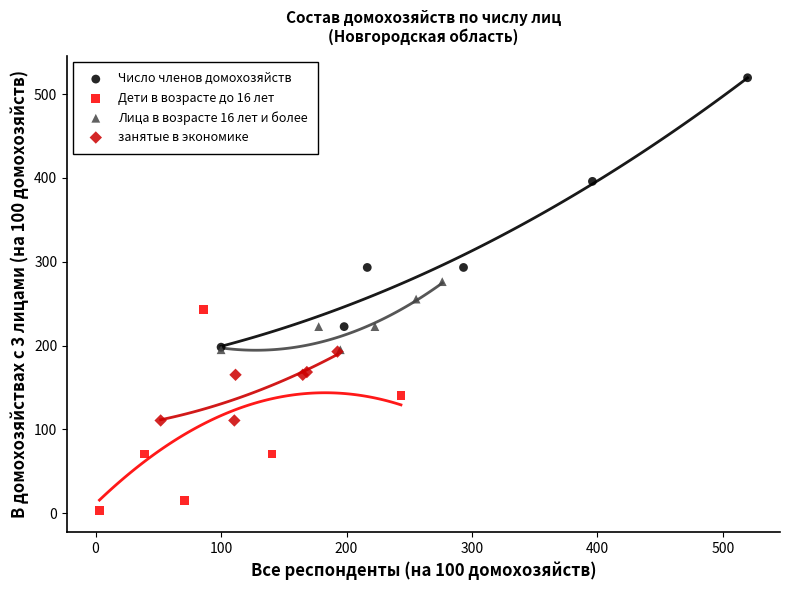

What are all the series names shown in the legend?

Число членов домохозяйств, Дети в возрасте до 16 лет, Лица в возрасте 16 лет и более, занятые в экономике